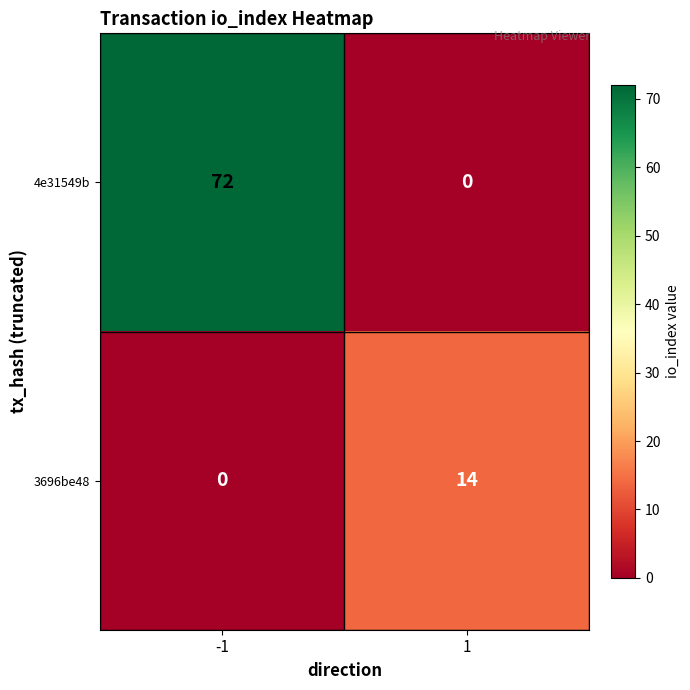

Reading left to right, list all the values displayed in this chart.

4e31549b: 72	0
3696be48: 0	14